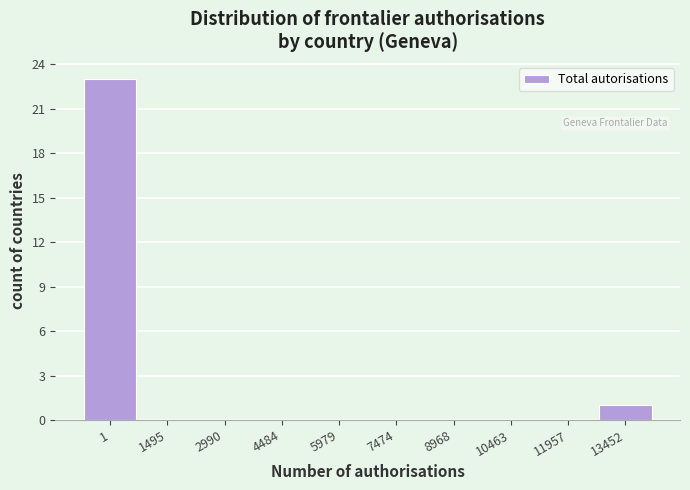

Reading left to right, transcribe all the data shown in this chart.

1=23	1495=0	2990=0	4484=0	5979=0	7474=0	8968=0	10463=0	11957=0	13452=1